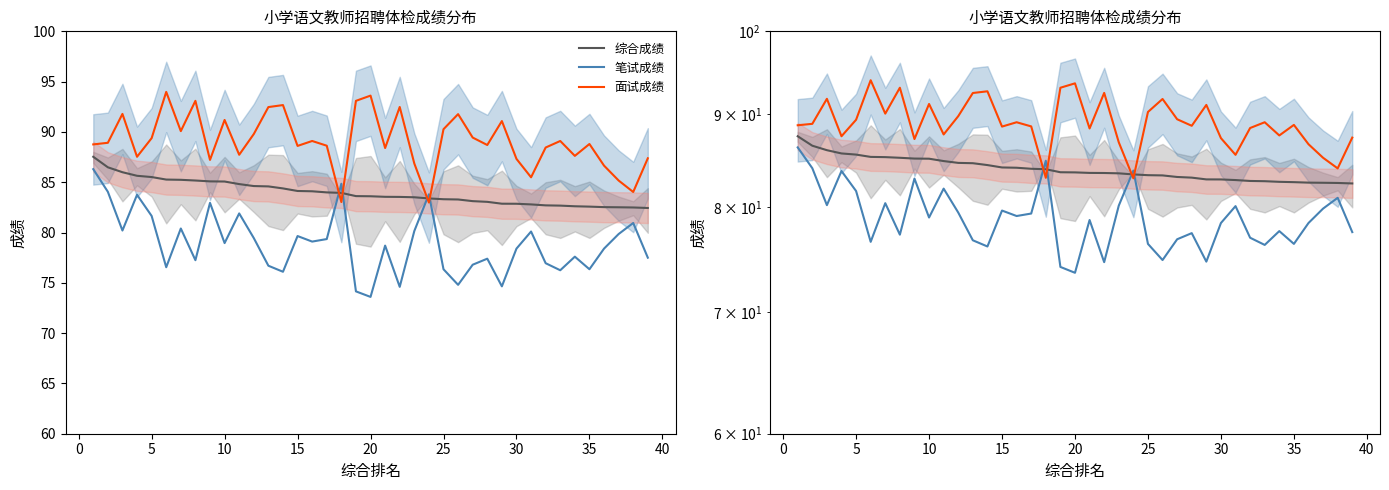

Is this an area chart (filled region under the line)?

No